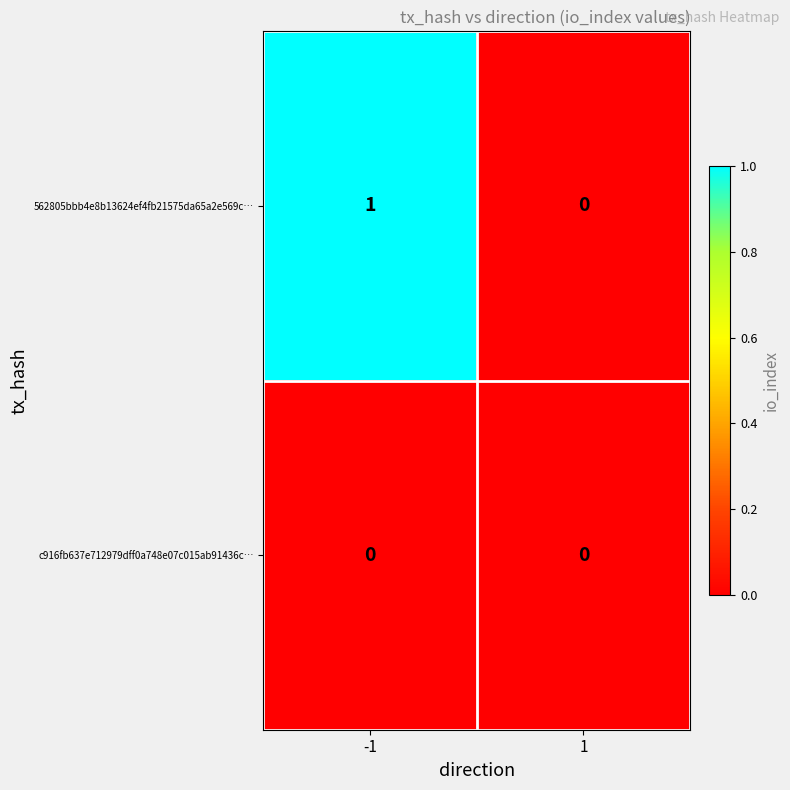

The c916fb637e712979dff0a748e07c015ab91436c… series shows 0 at -1. True or false?

True